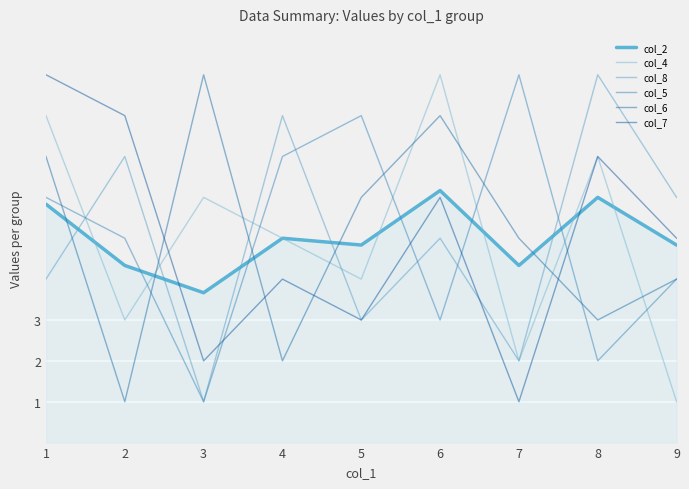

At how many categories does at least one series exceed 6?

8